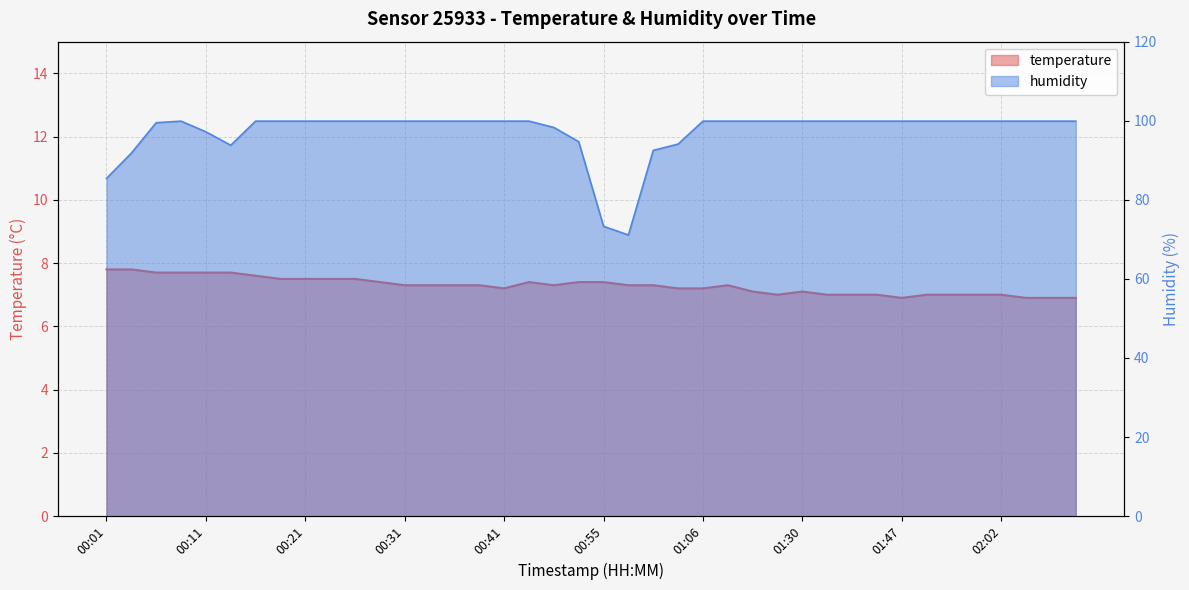

What value does the humidity series have at 00:53?

94.7